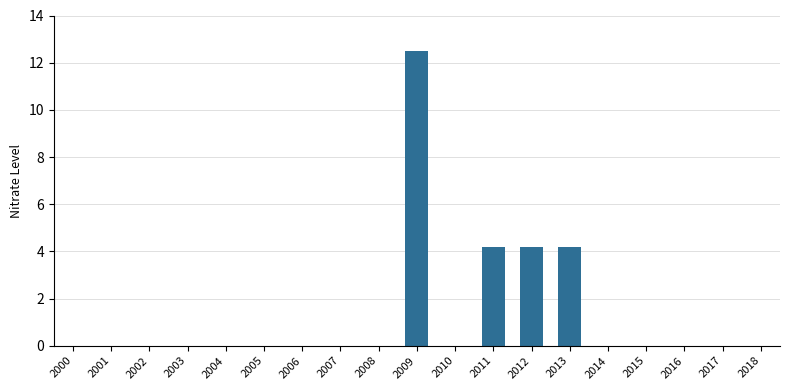

Reading left to right, extract all data points from this chart.

0.0	0.0	0.0	0.0	0.0	0.0	0.0	0.0	0.0	12.5	0.0	4.2	4.2	4.2	0.0	0.0	0.0	0.0	0.0